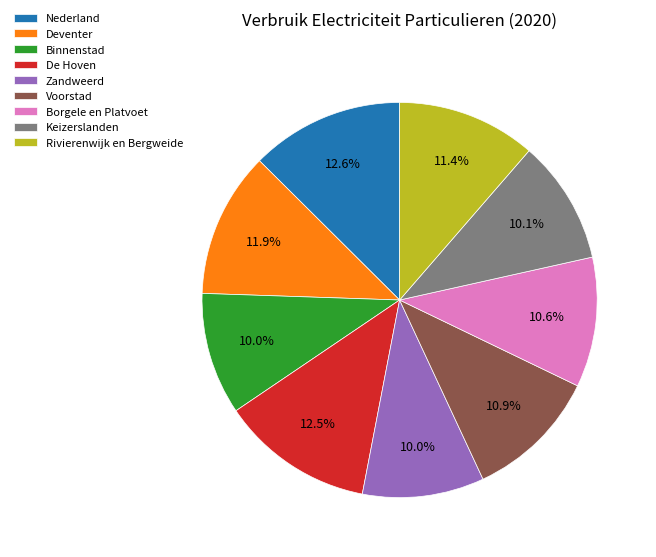

How many slices are in this pie chart?

9